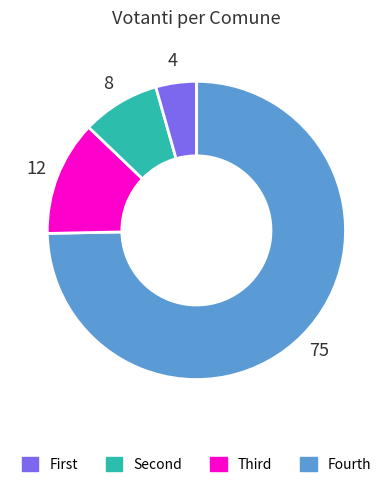

Does any single category account for the majority?

Yes